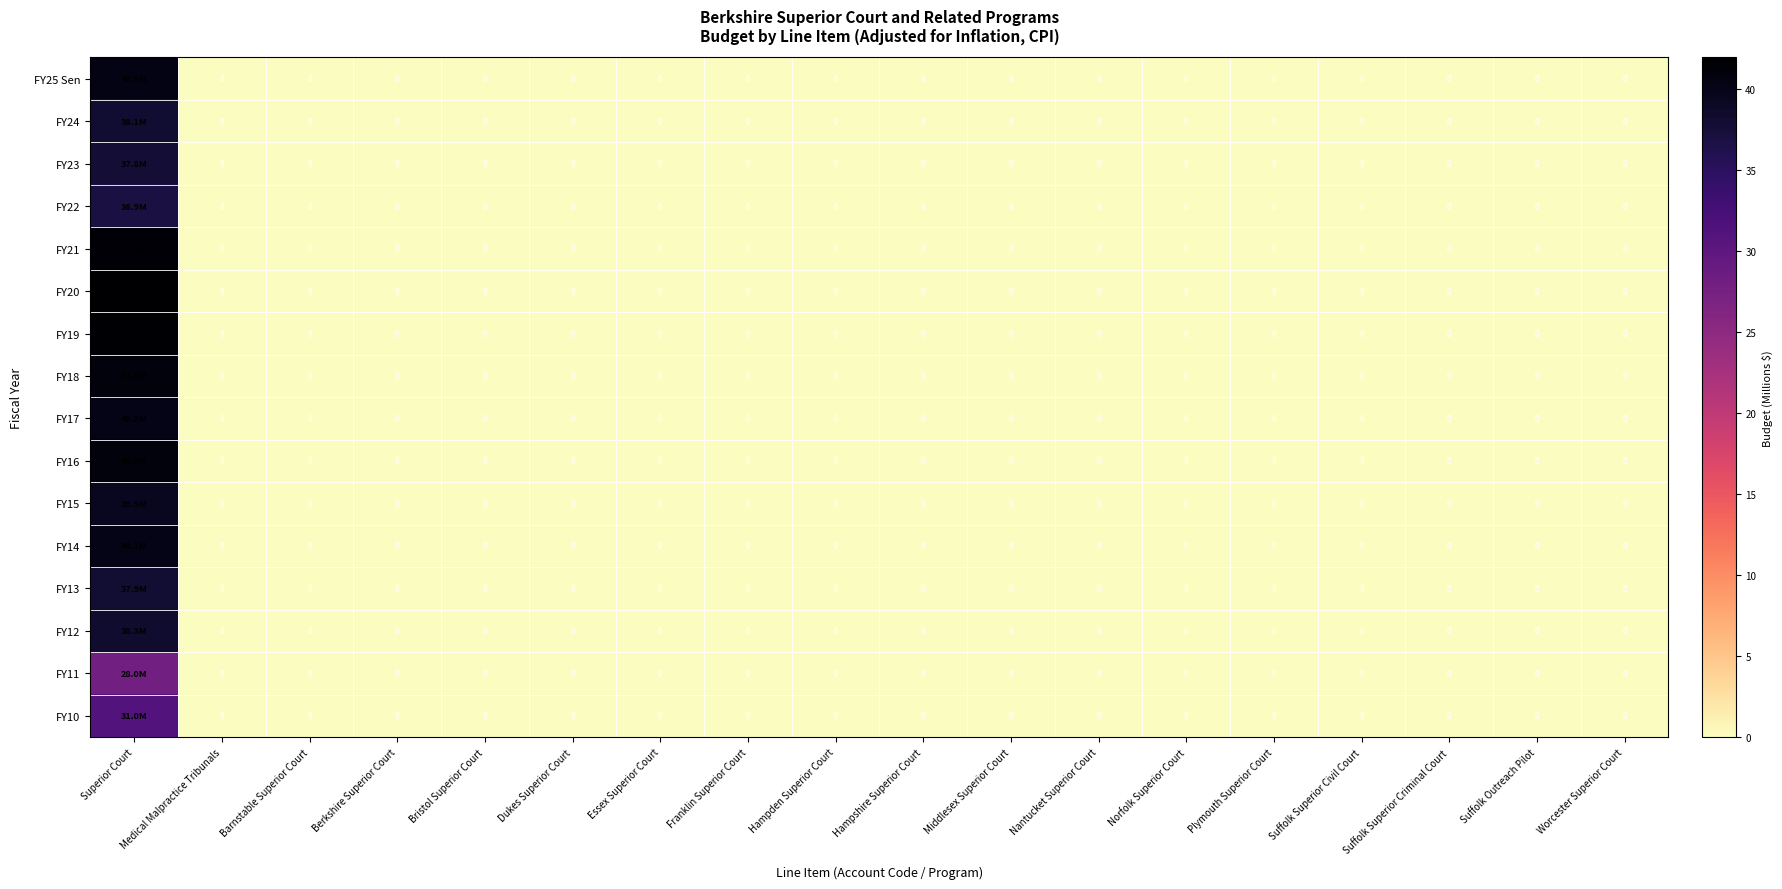

Is the value of FY13 at Plymouth Superior Court greater than the value of FY10 at Suffolk Outreach Pilot?

No